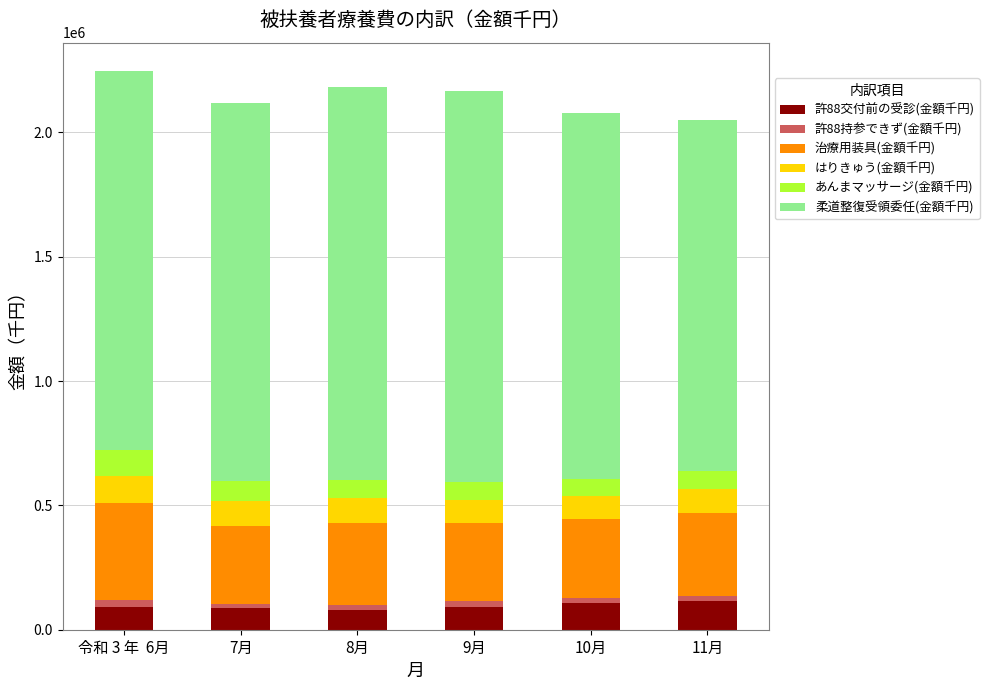

What is the minimum value for 許88交付前の受診(金額千円)?

78422.3